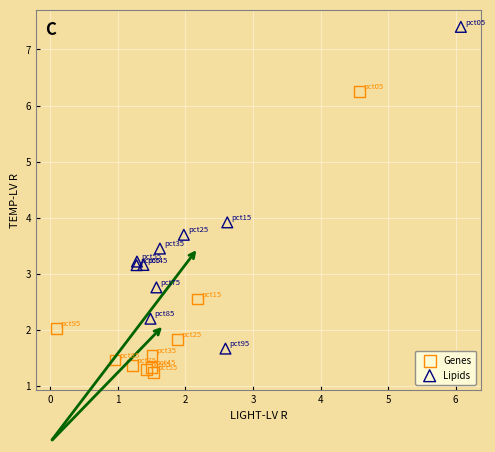

Which series reaches the maximum Y coordinate?

Lipids